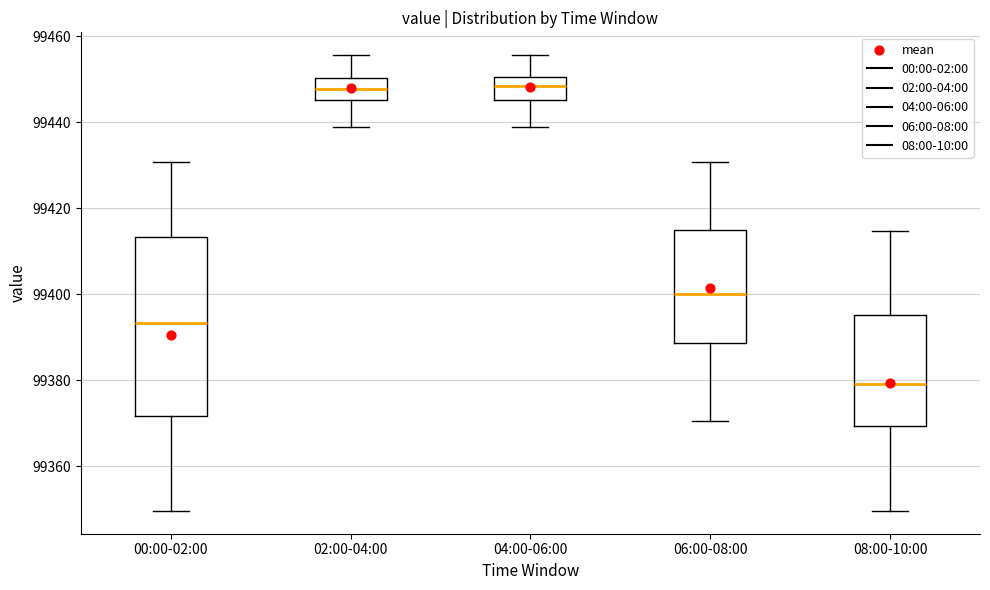

Reading left to right, transcribe this box plot: for each box, give where its median line is, the range the box spans, and where its two whiskers end, as read against the y-axis. The values are not printed on the chart, so give them approximately, as read against the axis.

00:00-02:00: median 99394, box 99372 to 99414, whiskers 99350 to 99430
02:00-04:00: median 99448, box 99446 to 99450, whiskers 99438 to 99456
04:00-06:00: median 99448, box 99446 to 99450, whiskers 99438 to 99456
06:00-08:00: median 99400, box 99388 to 99414, whiskers 99370 to 99430
08:00-10:00: median 99380, box 99370 to 99396, whiskers 99350 to 99414